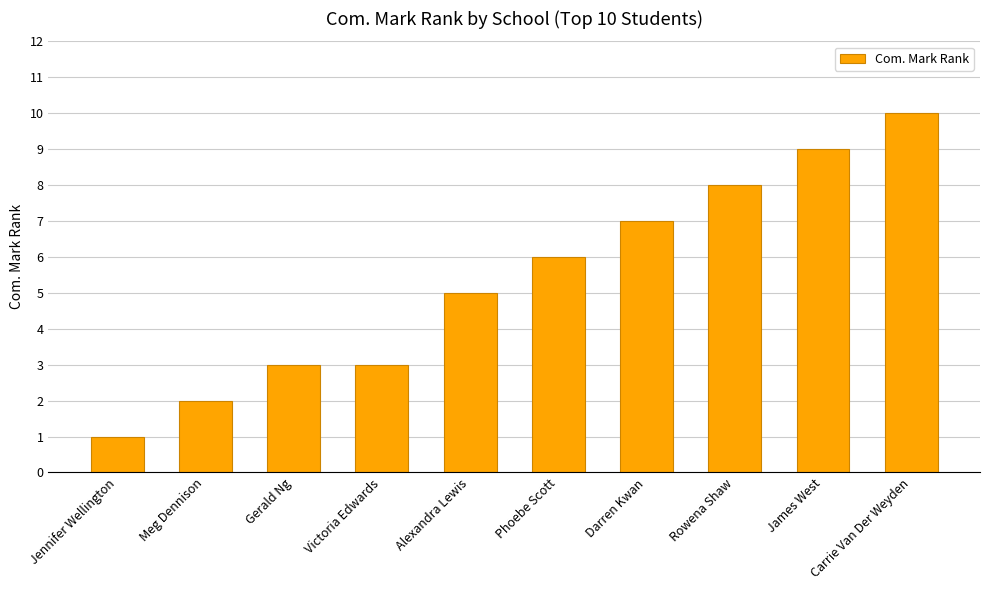

Count the values in the range 3 to 8.

6